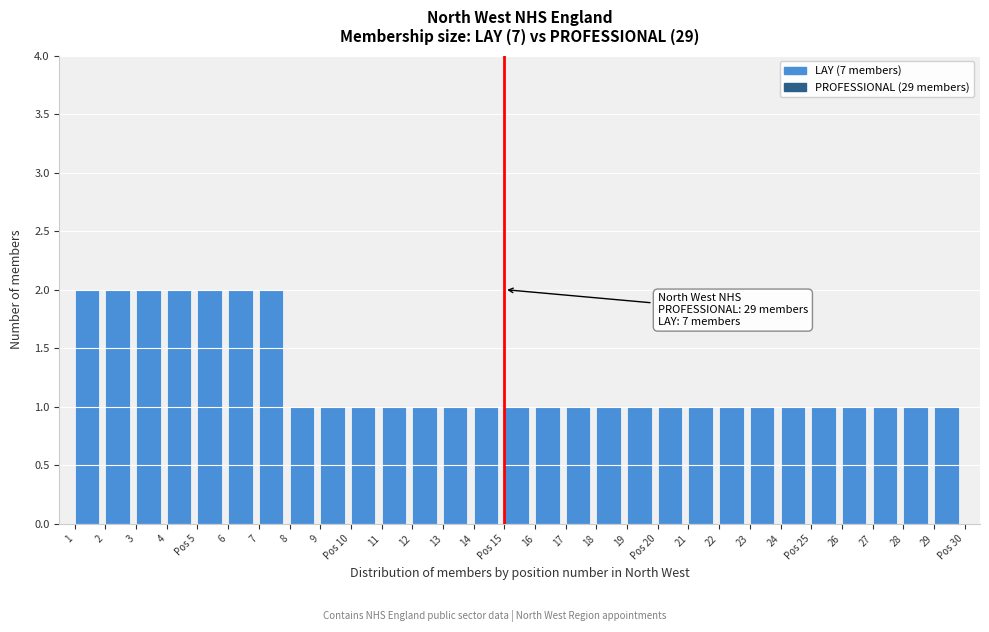

Reading left to right, list all the values displayed in this chart.

1=2	2=2	3=2	4=2	Pos 5=2	6=2	7=2	8=1	9=1	Pos 10=1	11=1	12=1	13=1	14=1	Pos 15=1	16=1	17=1	18=1	19=1	Pos 20=1	21=1	22=1	23=1	24=1	Pos 25=1	26=1	27=1	28=1	29=1